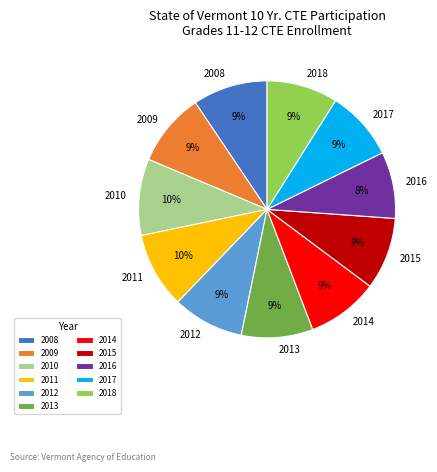

Count the number of slices in the pie.

11